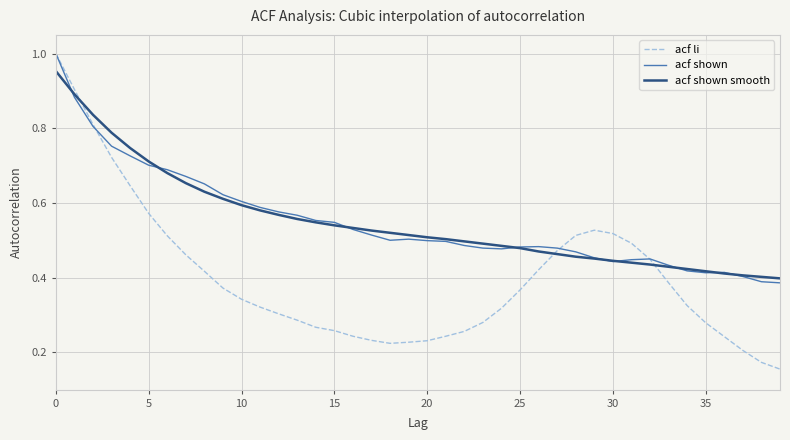

Count the acf li values in the range 0 to 1.

40